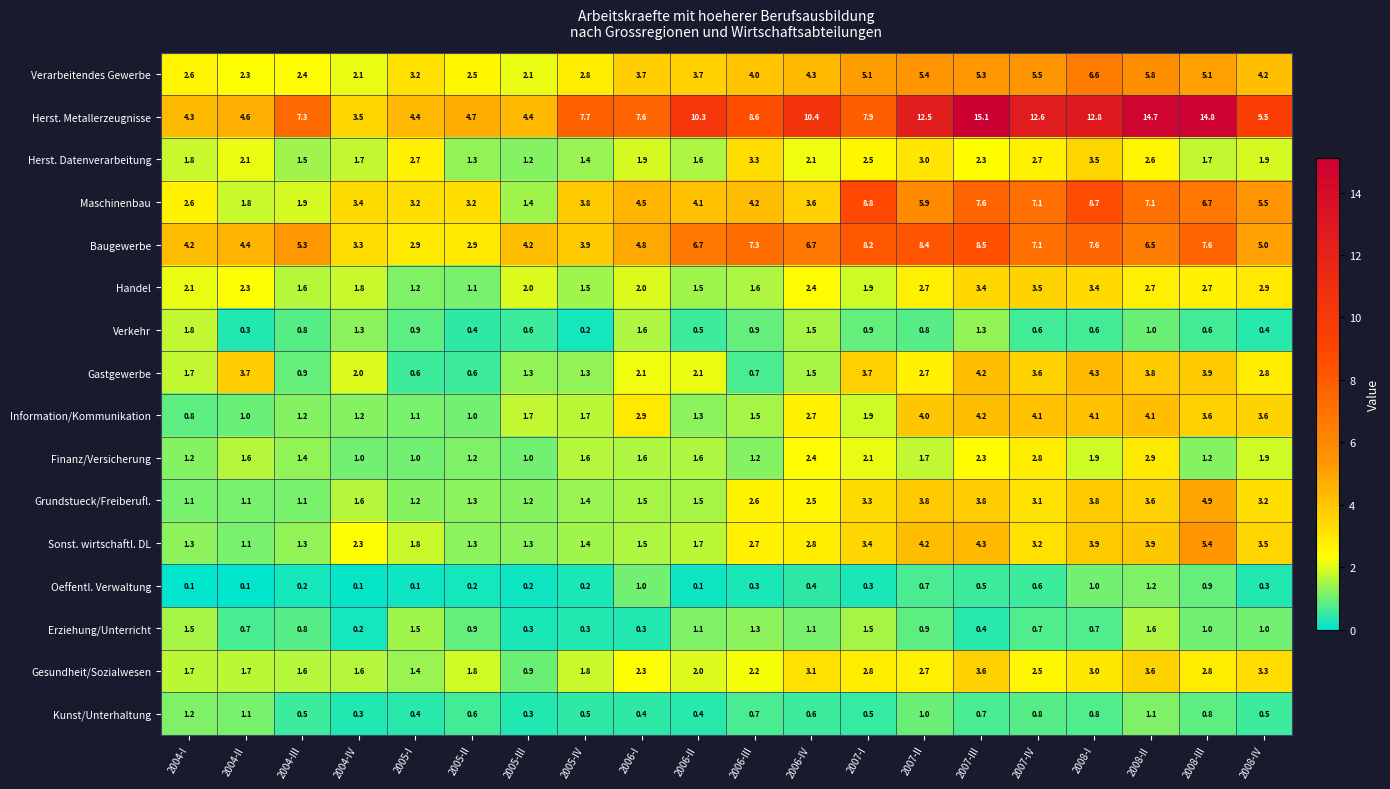

True or false: Handel has a value of 2.3 at 2004-II.

True